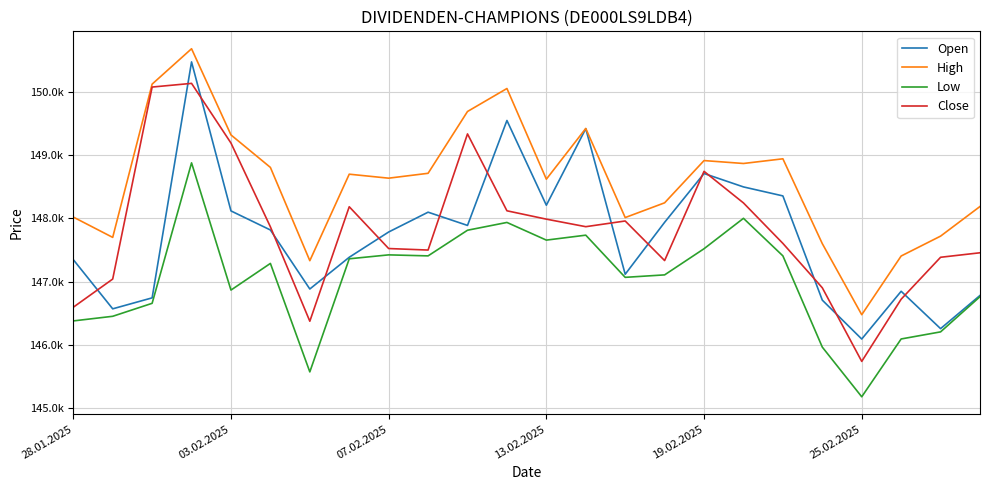

Does the chart display data point markers on the line(s)?

No